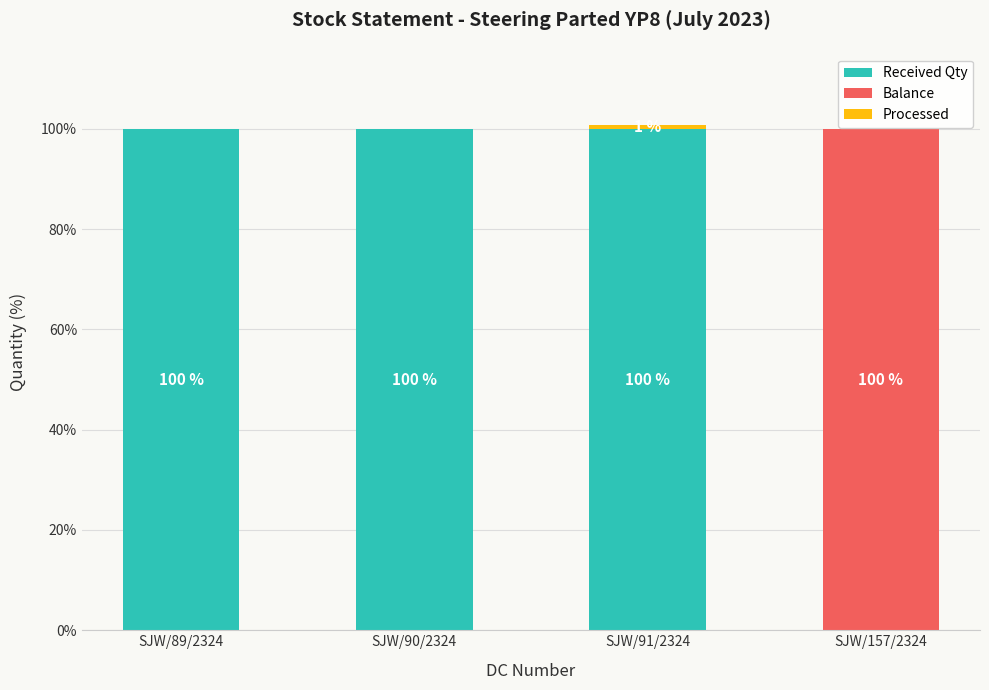

The value of Processed at SJW/90/2324 is -0.3. True or false?

False